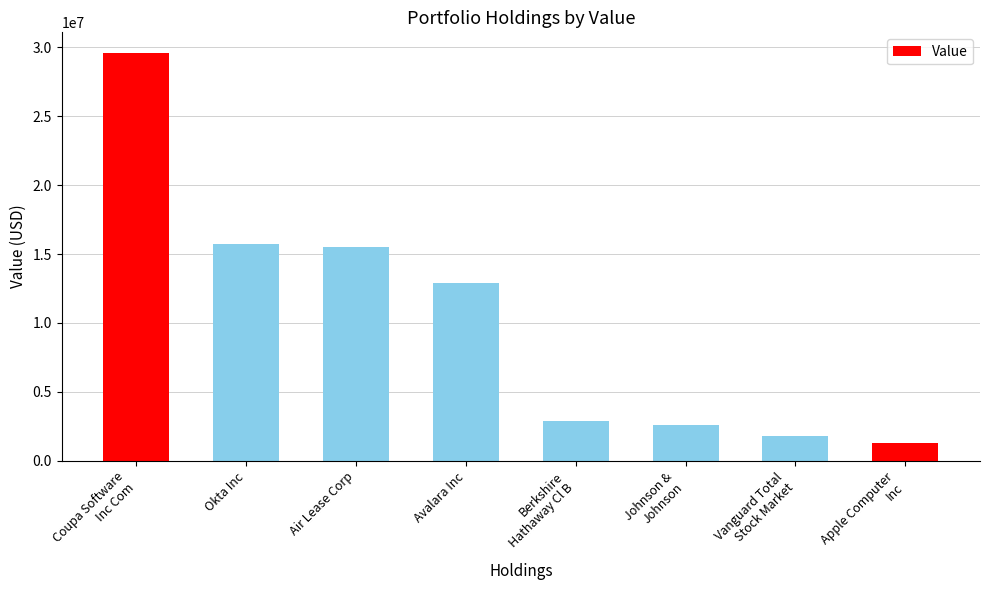

The chart shows a value of 8165963 at Okta Inc. True or false?

False